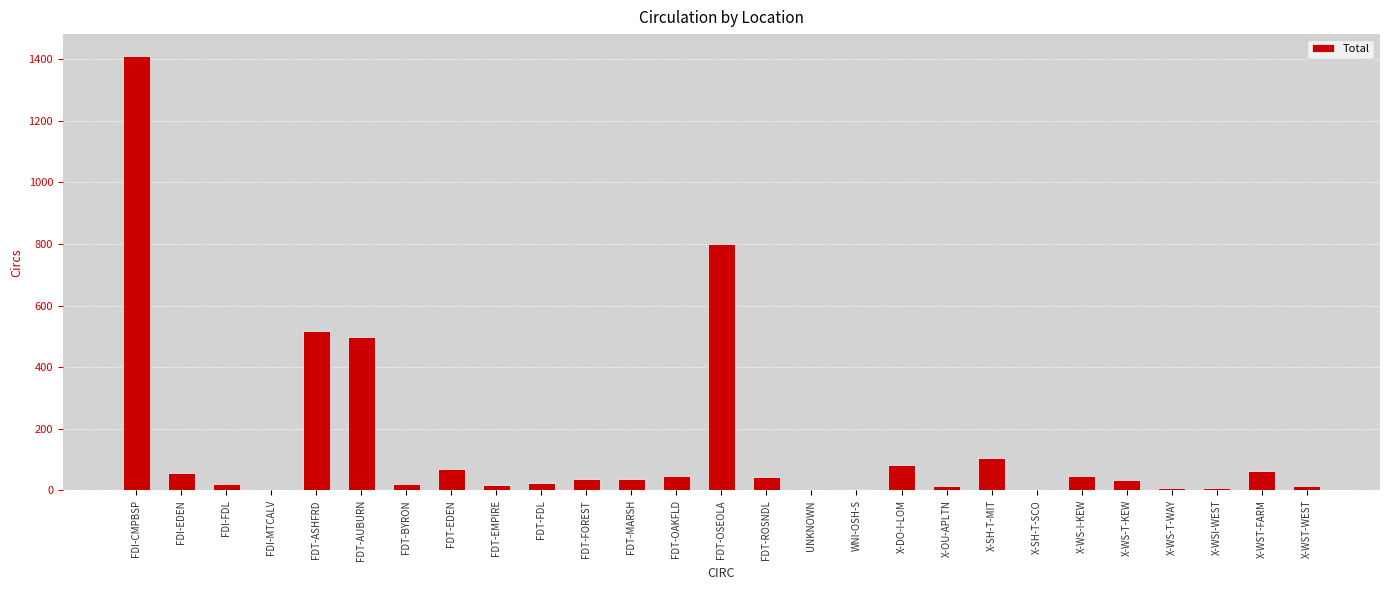

At which label is the value closest to 706?

FDT-OSEOLA